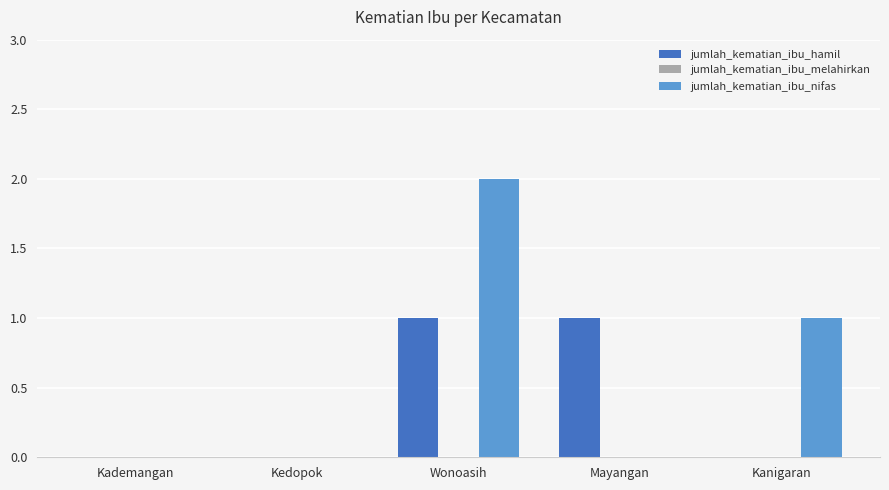

The jumlah_kematian_ibu_hamil series shows 0 at Kanigaran. True or false?

True